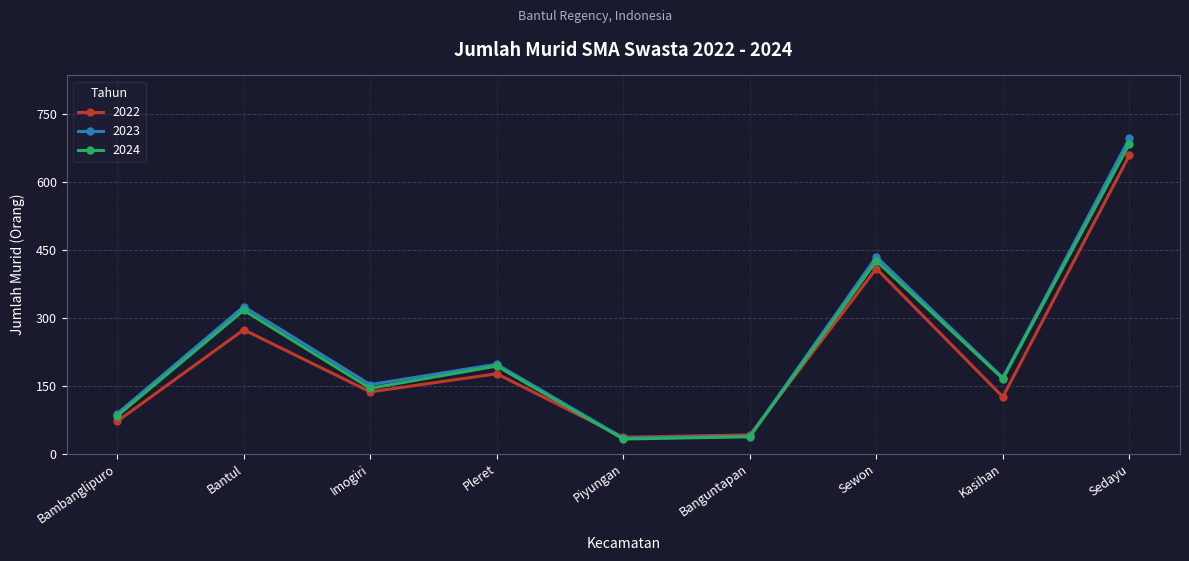

At which category does 2024 reach its first local peak?

Bantul